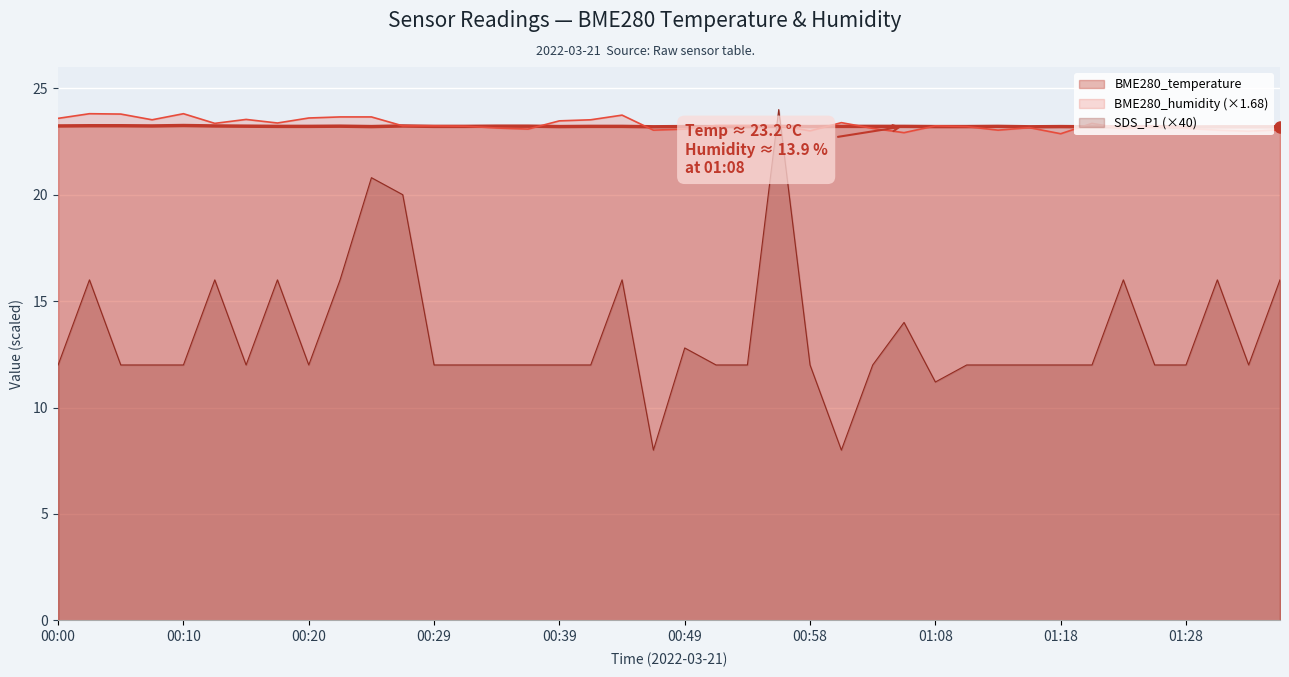

What is the total value across all series at 00:00?

58.8